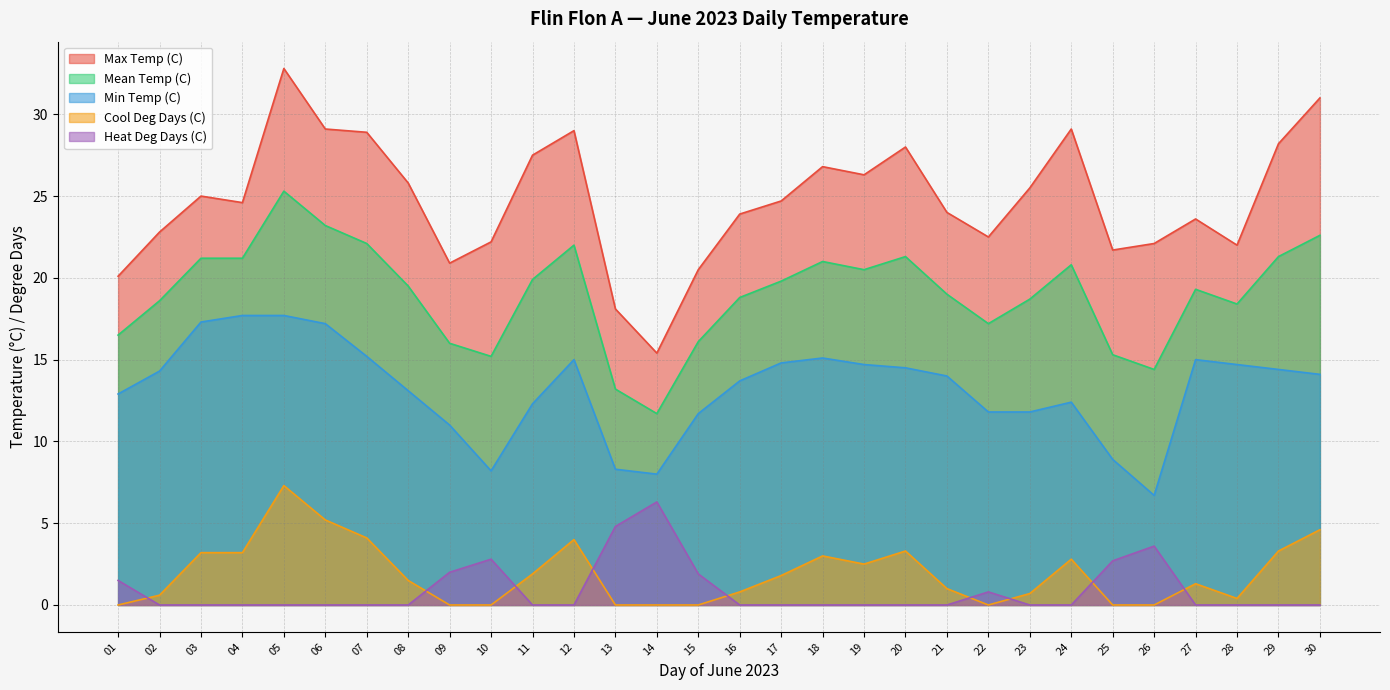

True or false: Cool Deg Days (C) and Min Temp (C) intersect in this chart.

False